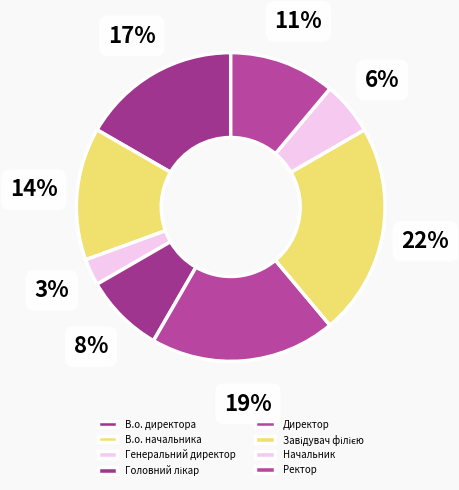

How many slices are in this pie chart?

8